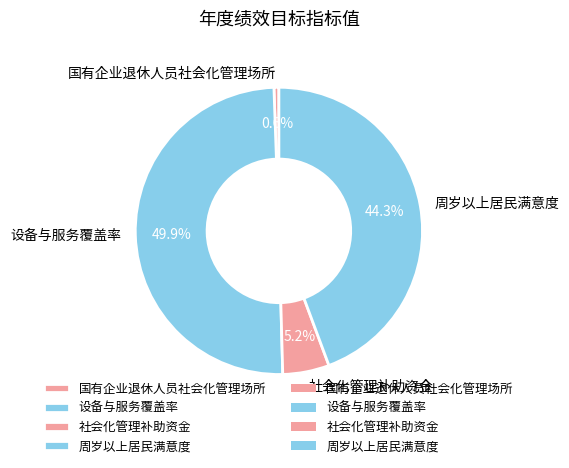

Which slice is the smallest?

国有企业退休人员社会化管理场所